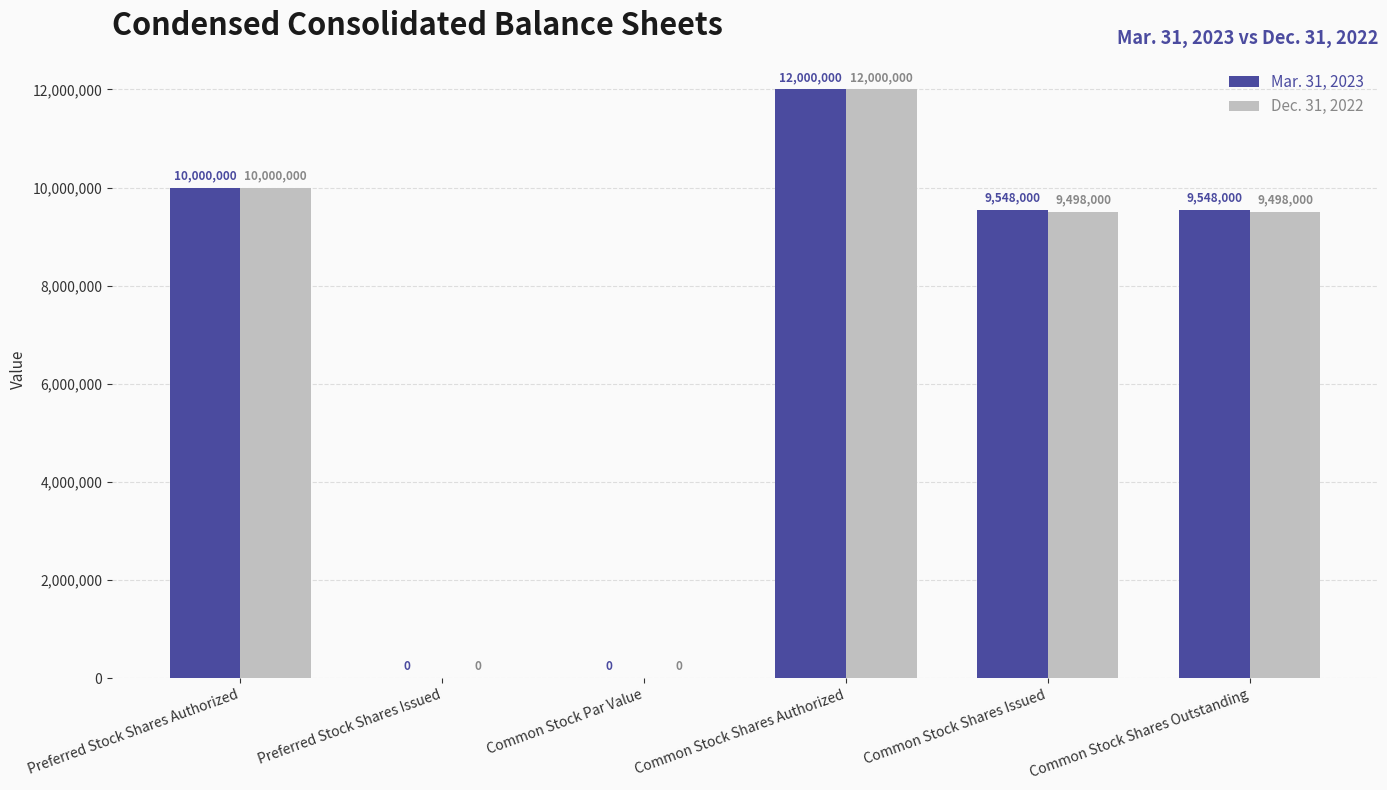

What value does the Mar. 31, 2023 series have at Common Stock Shares Issued?

9548000.0